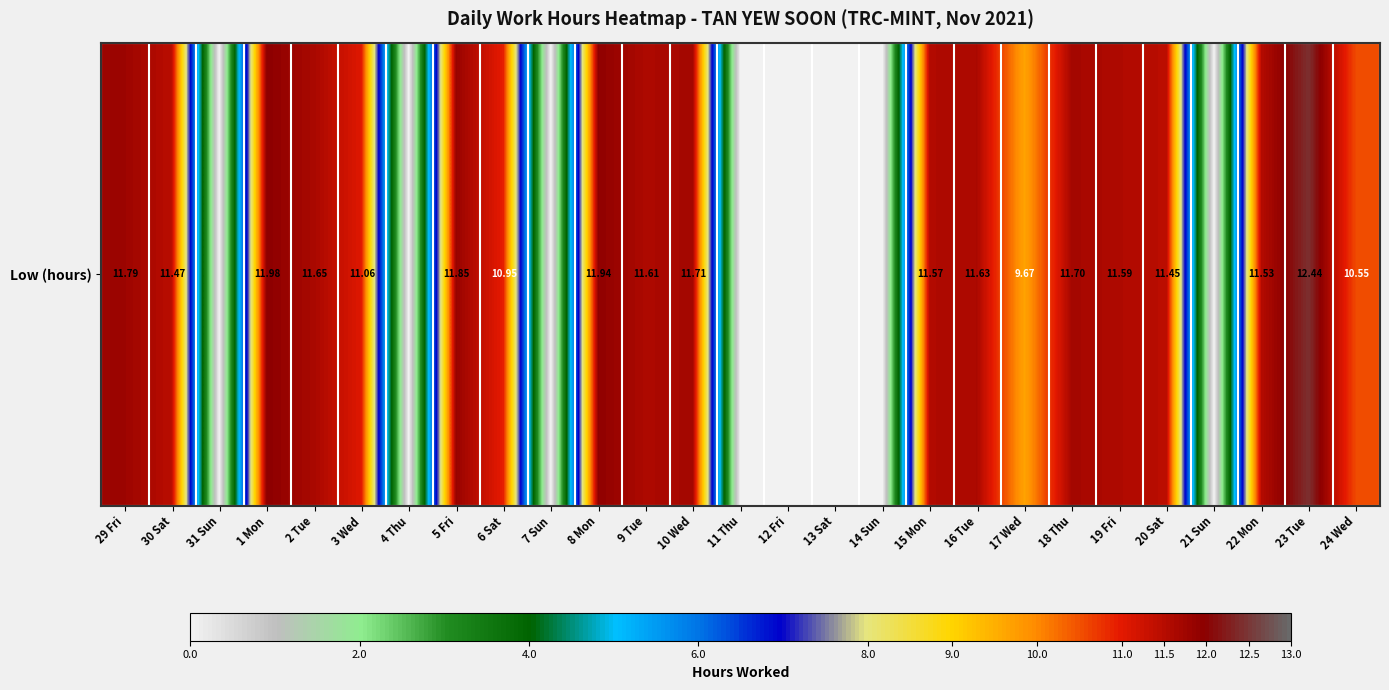

What is the difference between the values at 17 Wed and 4 Thu?

9.7